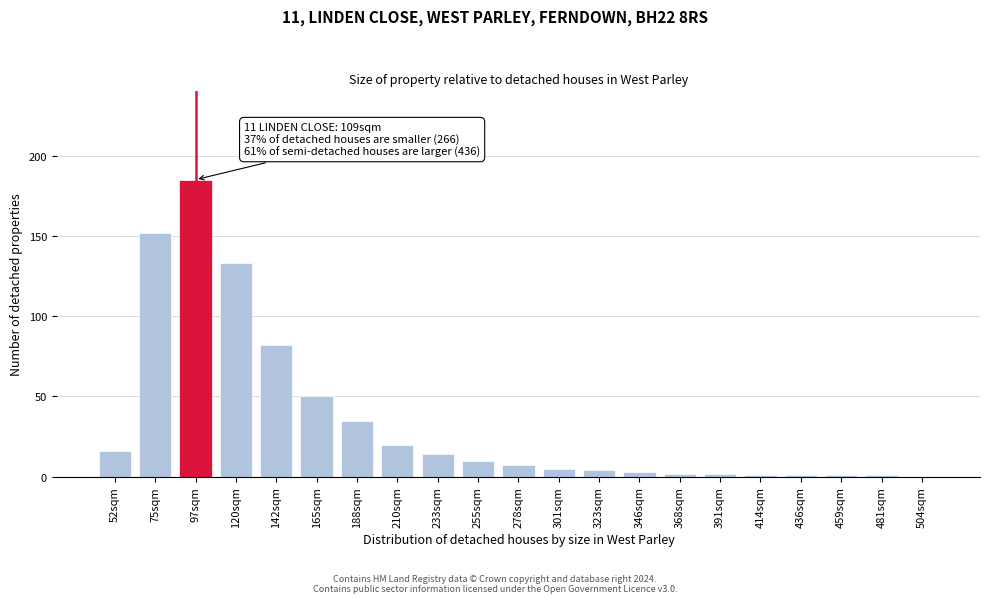

Reading left to right, extract all data points from this chart.

52sqm=16	75sqm=152	97sqm=185	120sqm=133	142sqm=82	165sqm=50	188sqm=35	210sqm=20	233sqm=14	255sqm=10	278sqm=7	301sqm=5	323sqm=4	346sqm=3	368sqm=2	391sqm=2	414sqm=1	436sqm=1	459sqm=1	481sqm=1	504sqm=0